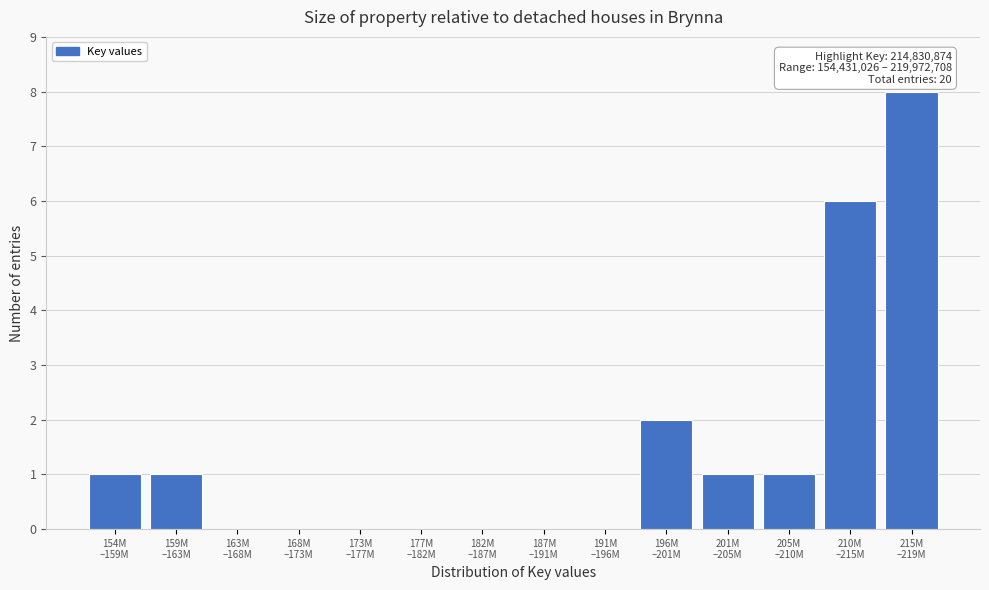

What is the maximum value shown in the chart?

8